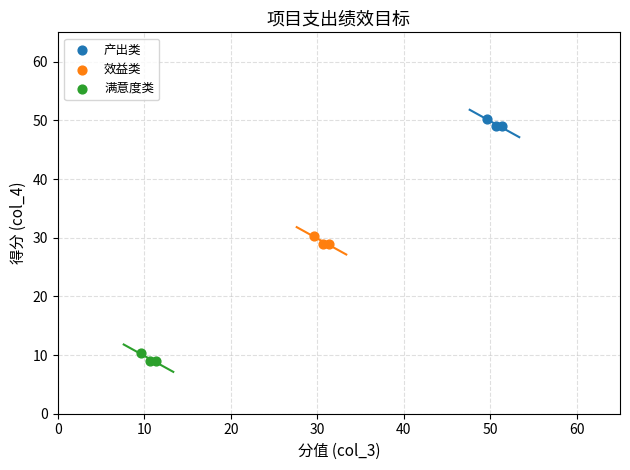

Which series reaches the minimum Y coordinate?

满意度类